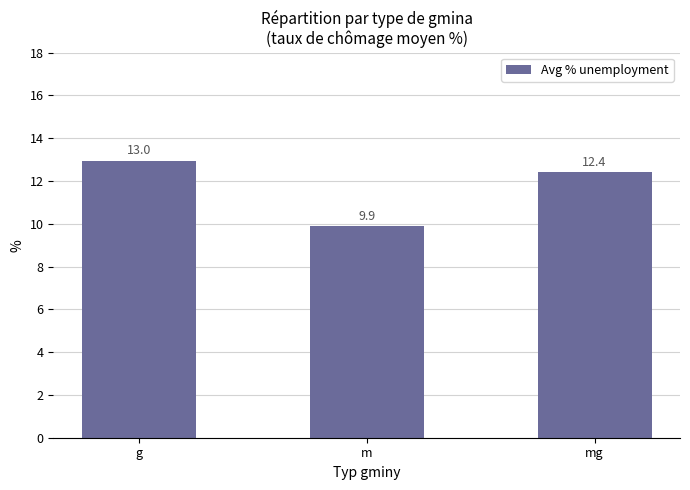

What is the greatest value displayed?

13.0